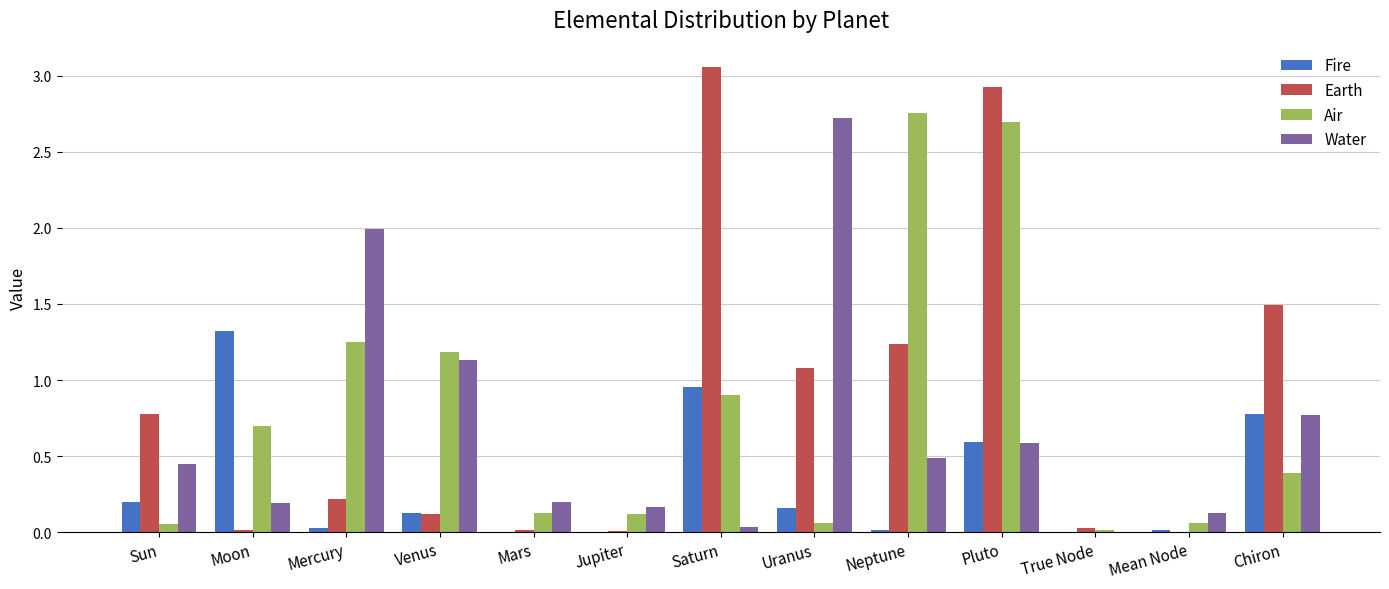

Are the bars grouped side by side (vs. stacked)?

Yes